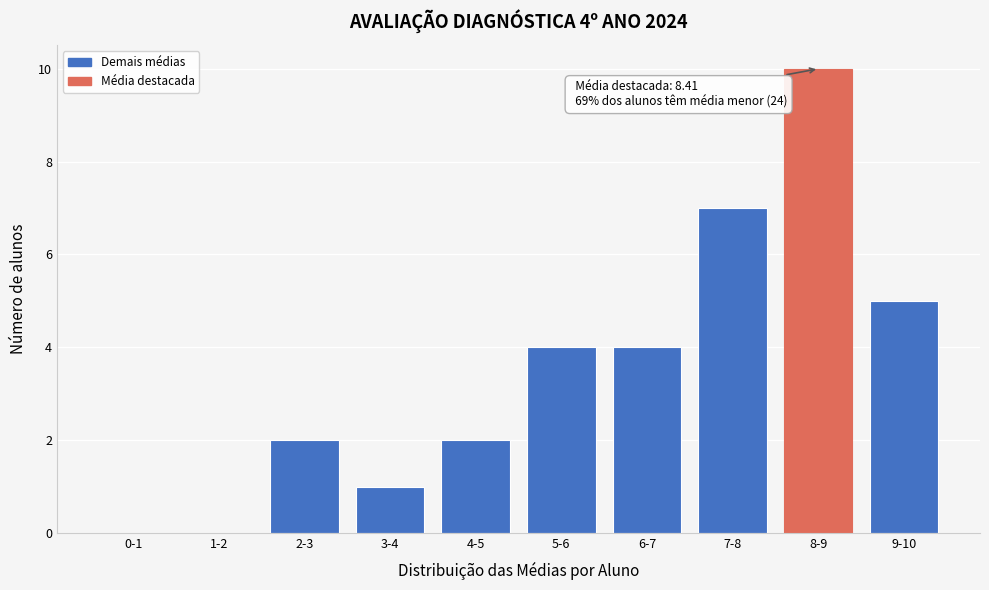

Reading left to right, list all the values displayed in this chart.

0-1=0	1-2=0	2-3=2	3-4=1	4-5=2	5-6=4	6-7=4	7-8=7	8-9=10	9-10=5